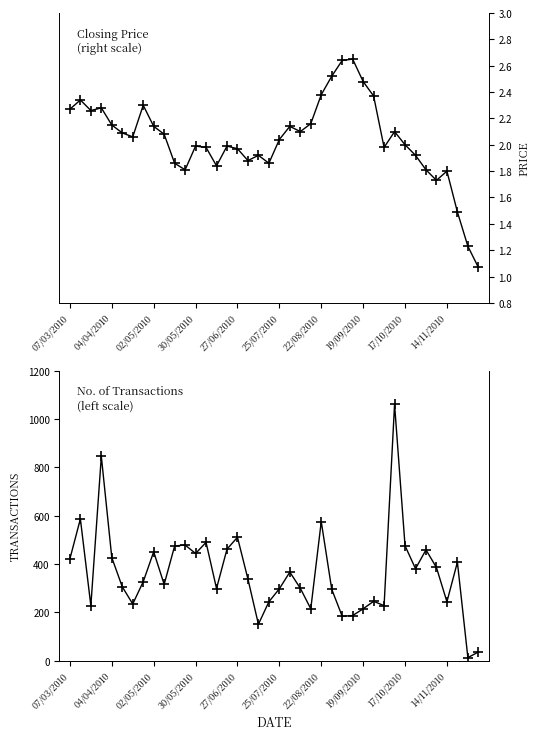

Is it true that No. of Trans equals 511.0 at 27/06/2010?

True